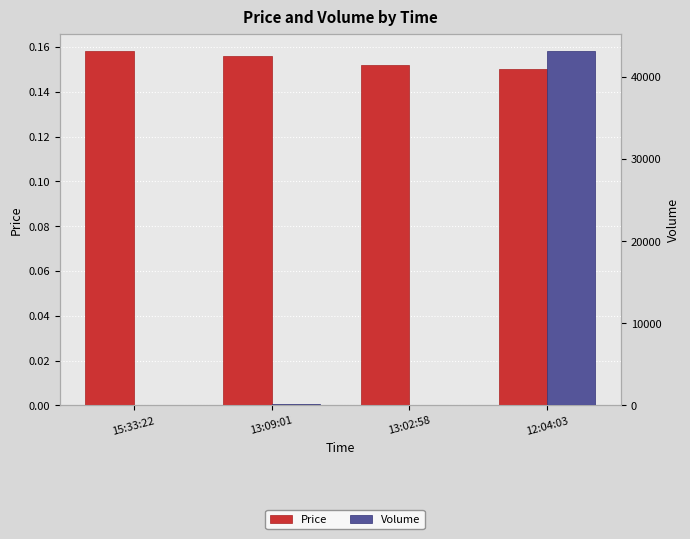

Does the chart contain stacked bars?

No